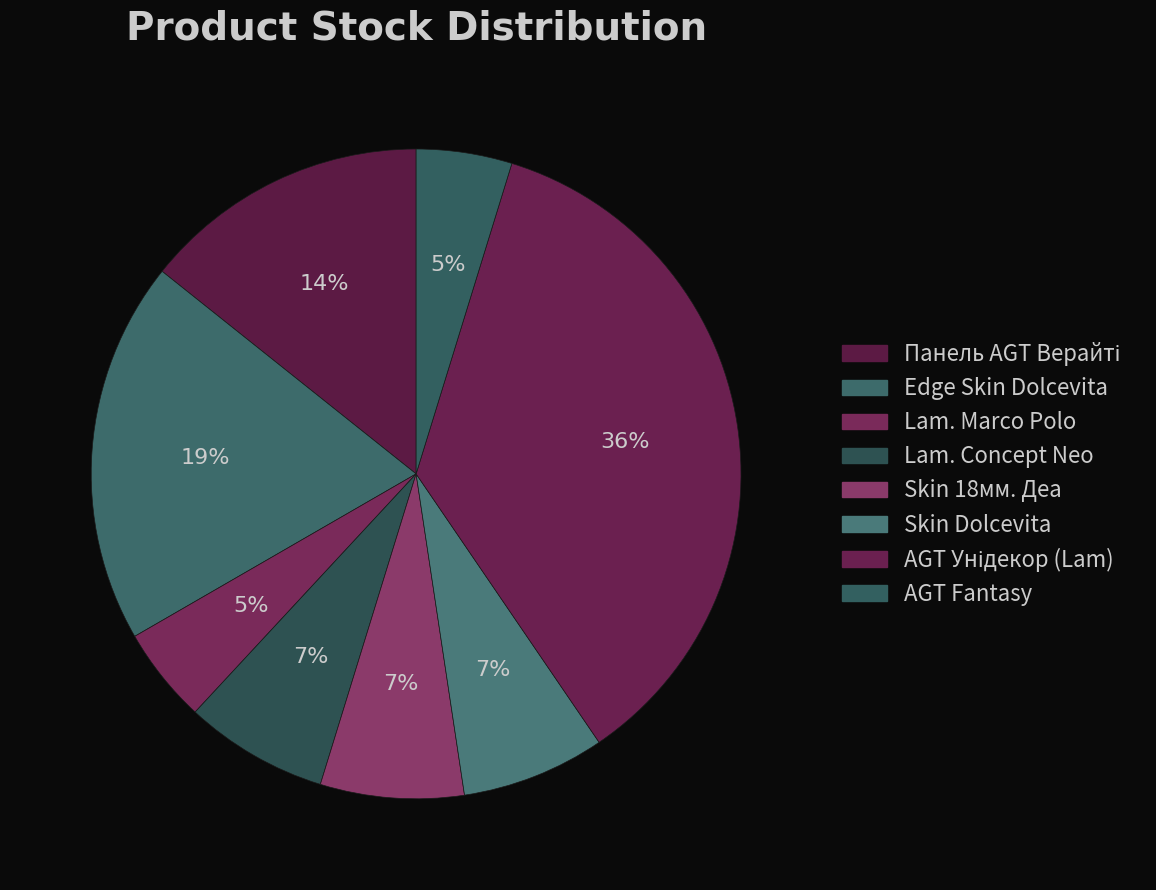

How many segments does this pie chart have?

8